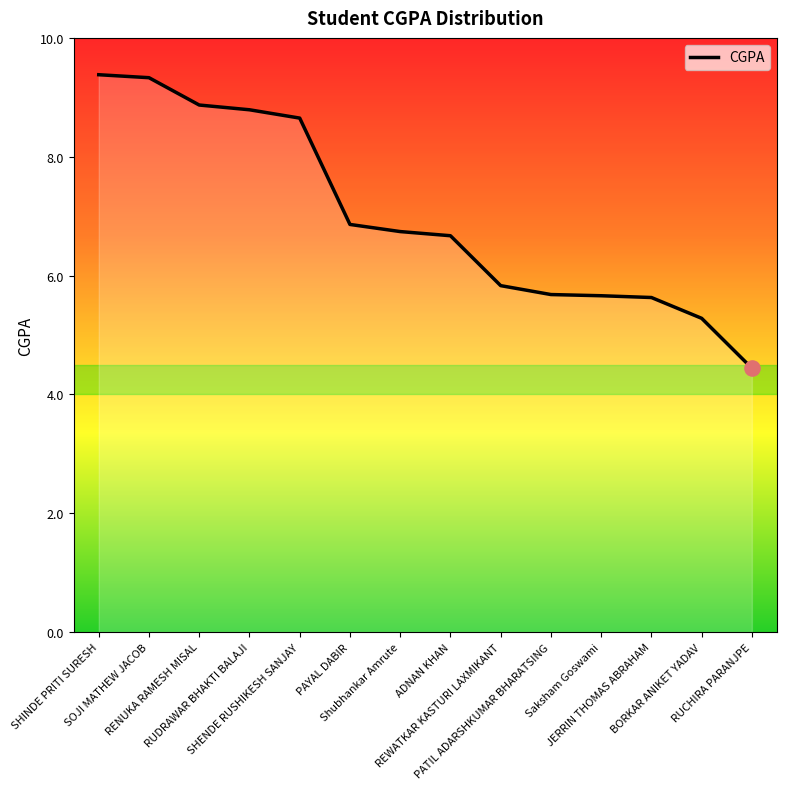

Which has a higher value, BORKAR ANIKET YADAV or RUDRAWAR BHAKTI BALAJI?

RUDRAWAR BHAKTI BALAJI